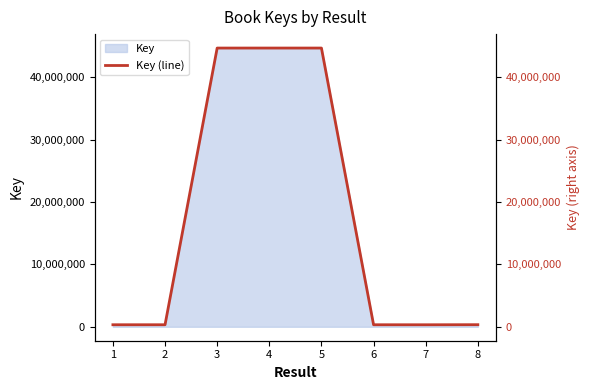

Which label corresponds to the largest value in the chart?

4